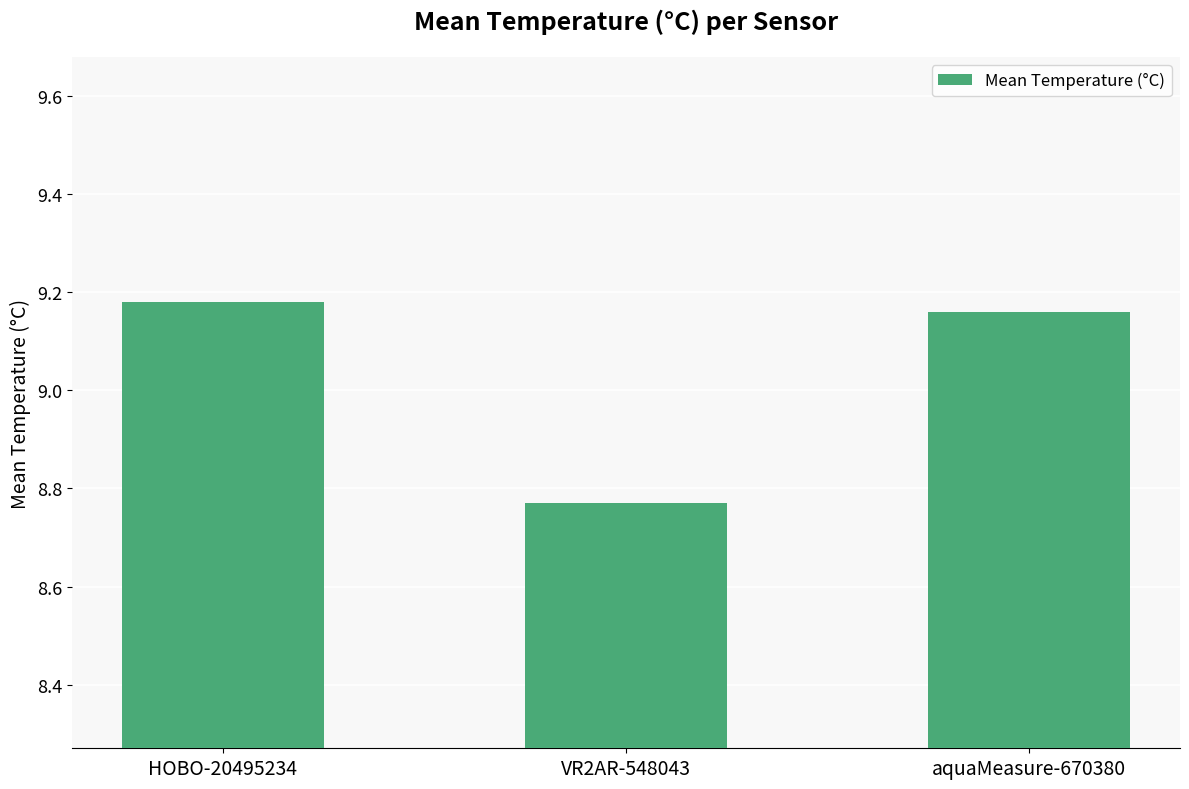

What is the change in value from VR2AR-548043 to aquaMeasure-670380?

+0.4